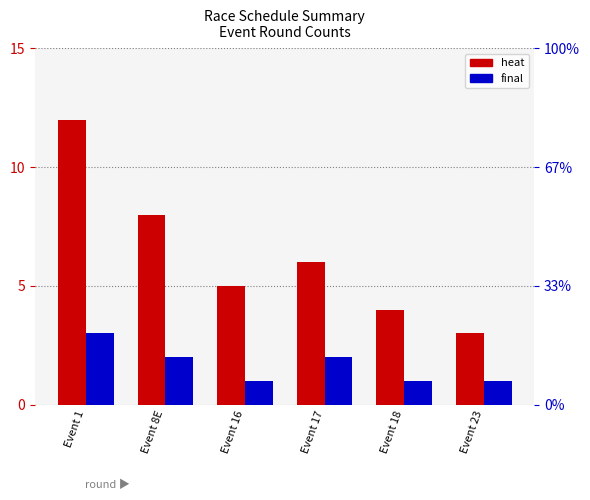

At Event 1, list the series in order from largest to smallest.

heat, final